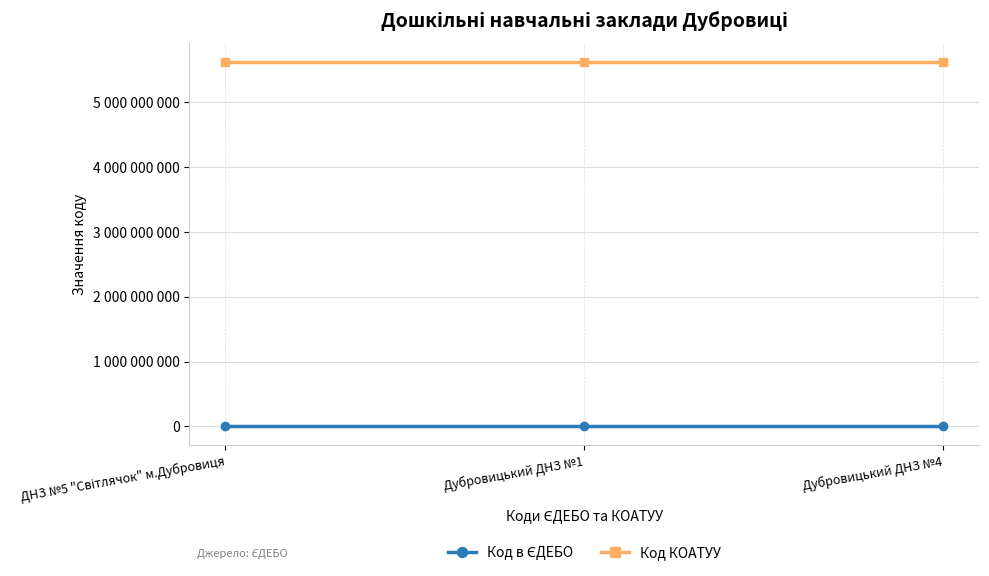

What is the total value across all series at Дубровицький ДНЗ №1?

5621981809